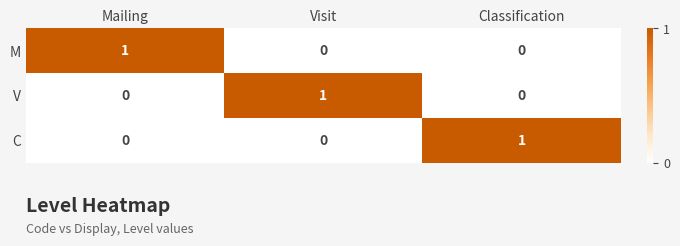

The value of C at Classification is 2. True or false?

False